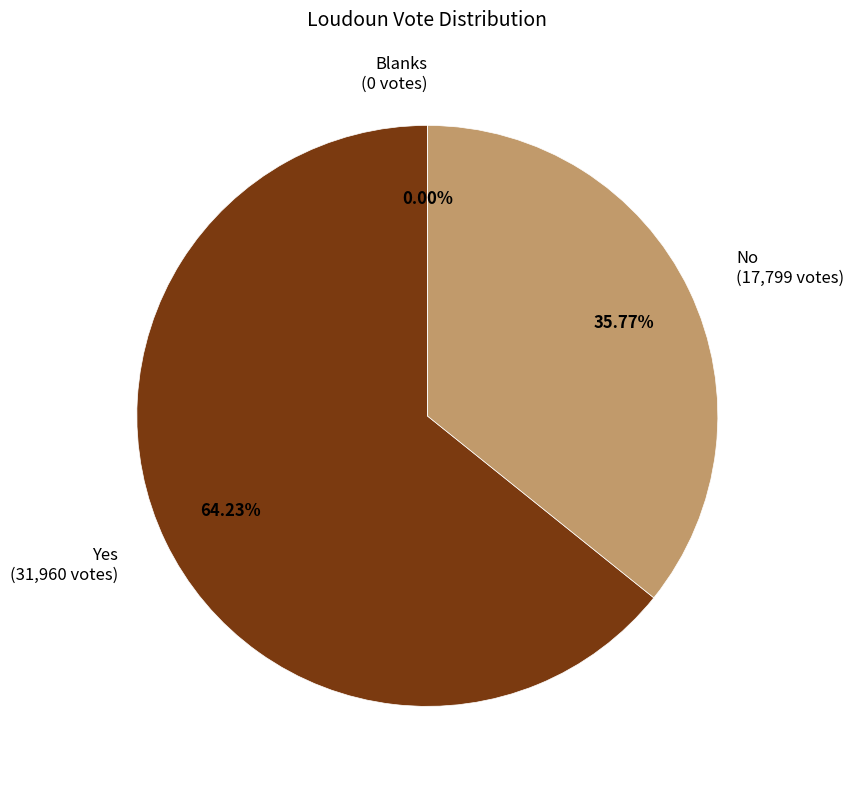

What is the change in value from Yes to No?

-14161